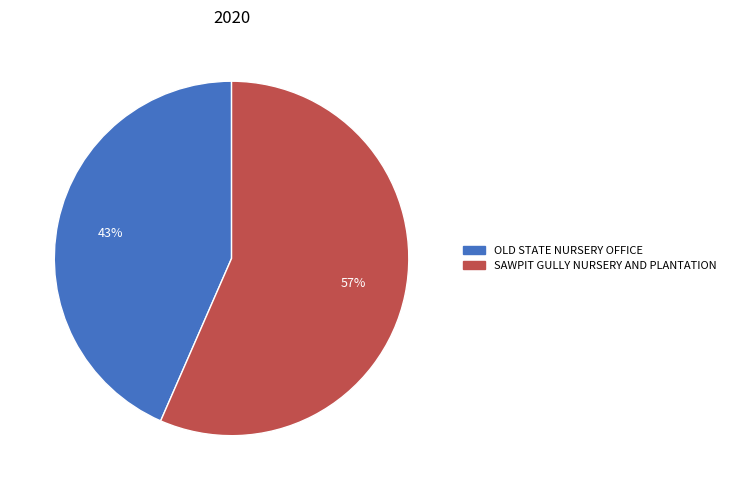

What is the ratio of the value at SAWPIT GULLY NURSERY AND PLANTATION to the value at OLD STATE NURSERY OFFICE?

1.3